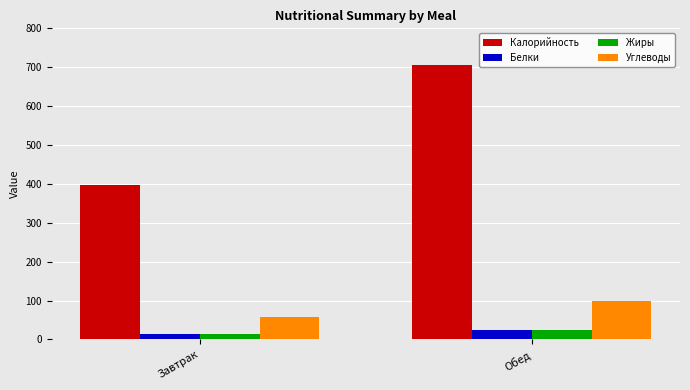

At which category is the sum across all series the highest?

Обед